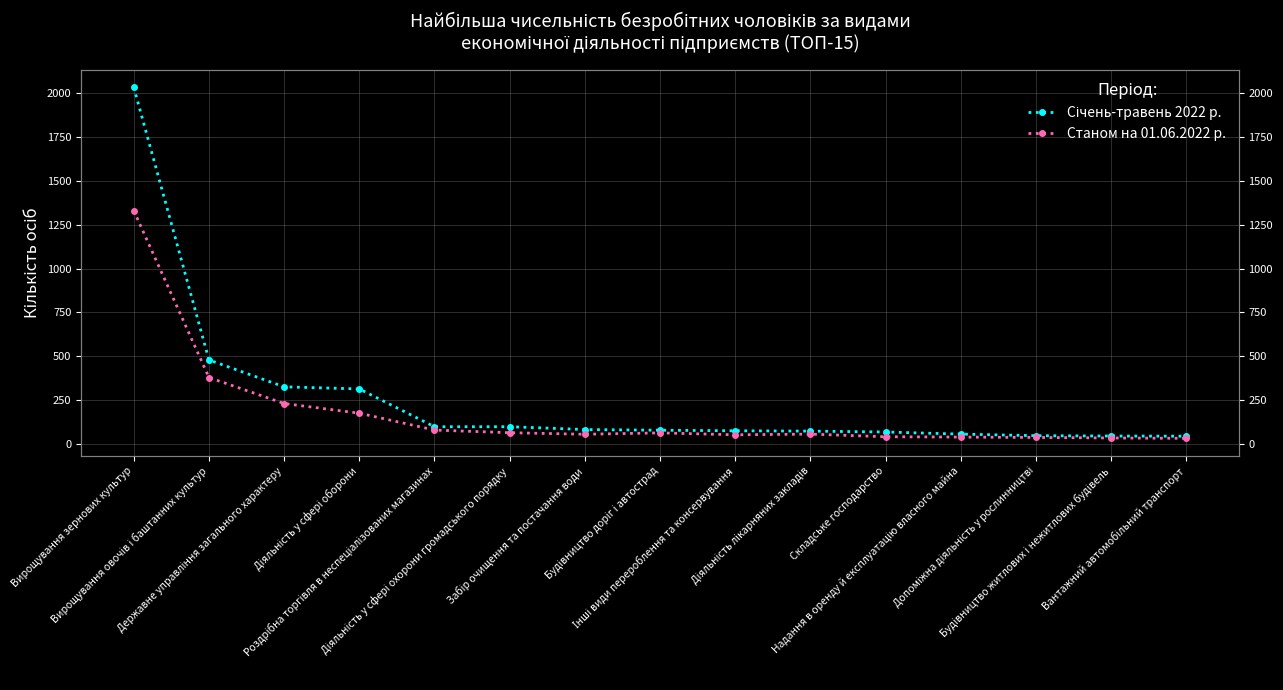

Which series changed the most between Вирощування зернових культур and Вантажний автомобільний транспорт?

Січень-травень 2022 р.